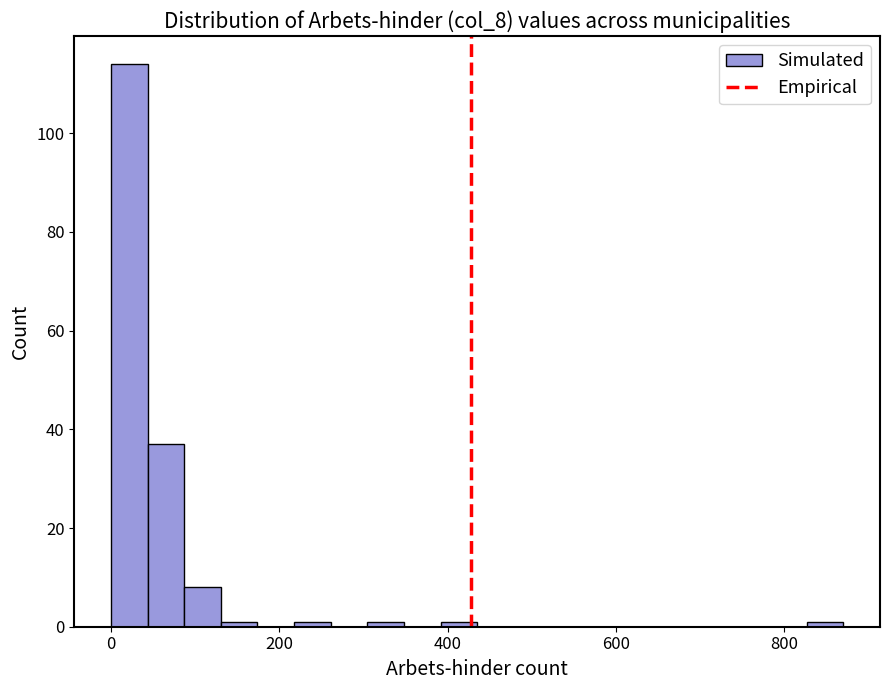

Read against the x-axis, roughly where is the centre of the tallest bar?

20